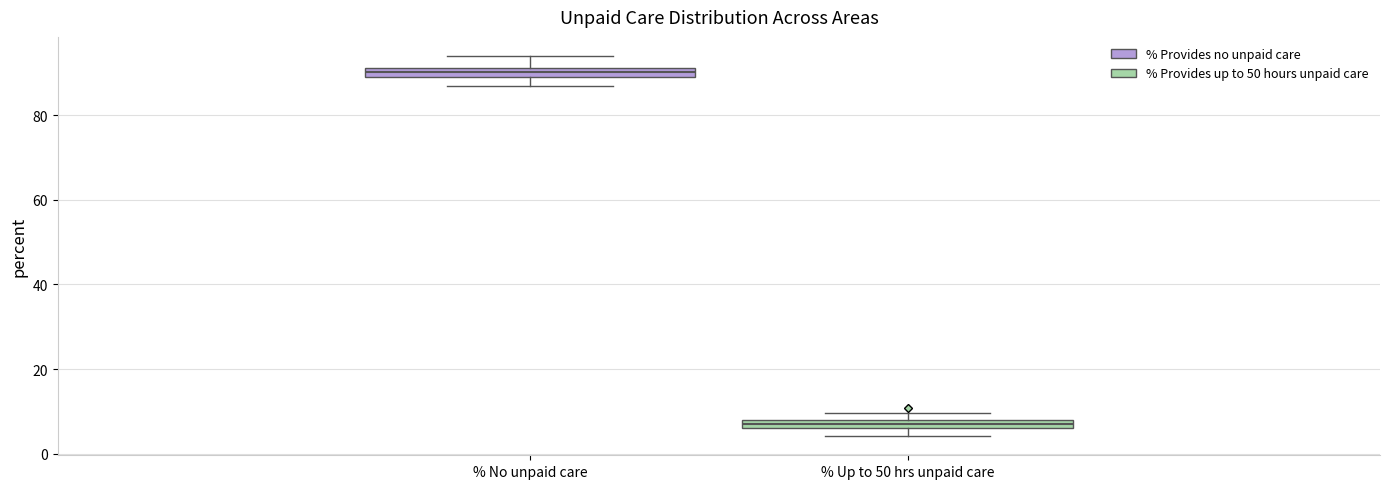

Where is the upper edge of the box for % Up to 50 hrs unpaid care on the y-axis? The values are not printed on the chart, so give them approximately, as read against the axis.

8